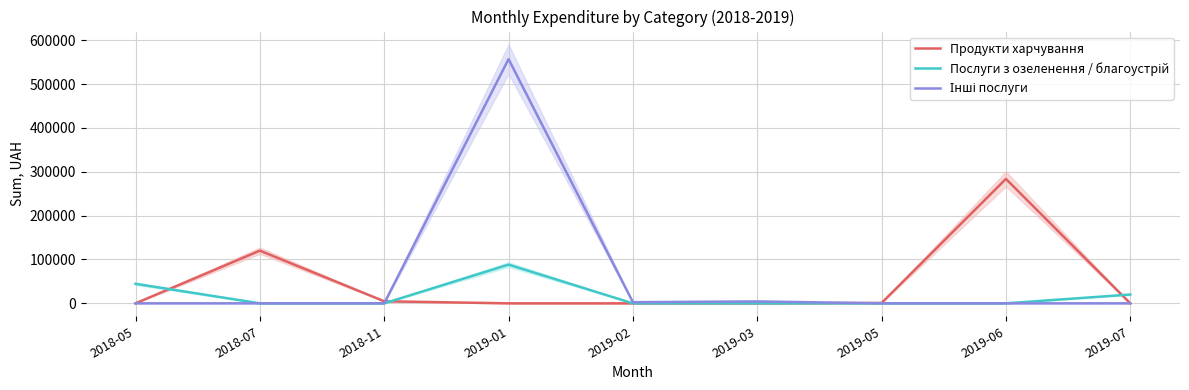

True or false: Інші послуги has more than 1 points higher than both neighbors.

True